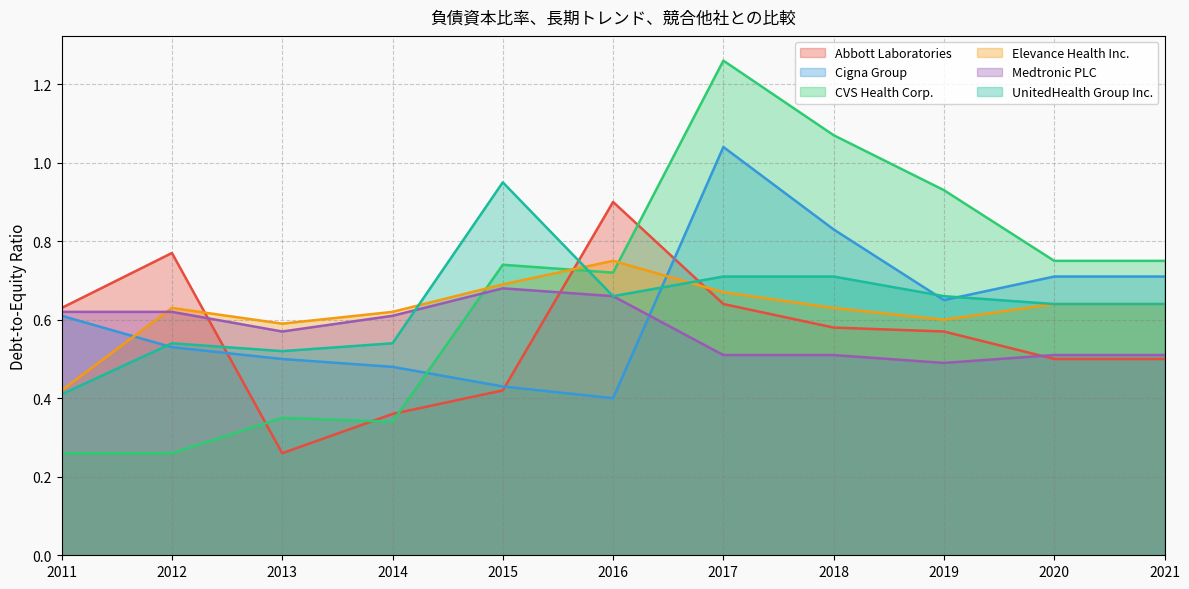

Which series changed the most between 2011 and 2018?

CVS Health Corp.